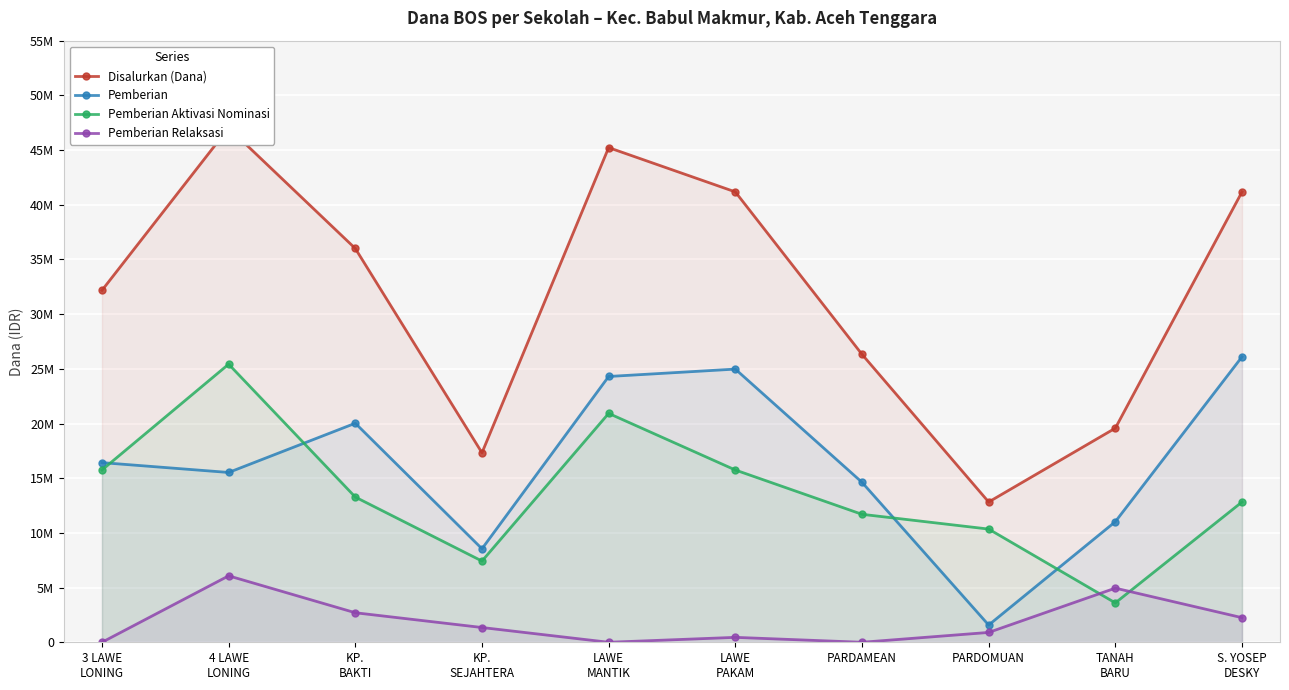

What is the sum of all Disalurkan (Dana) values?

318825000